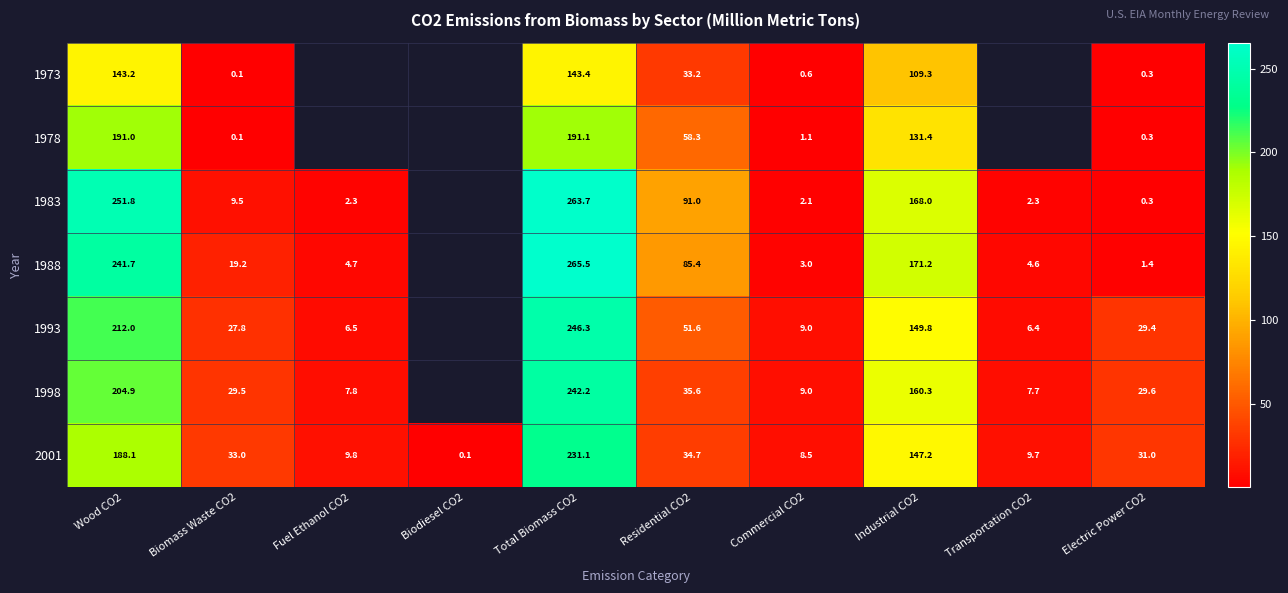

What is the maximum value shown in the chart?

265.5